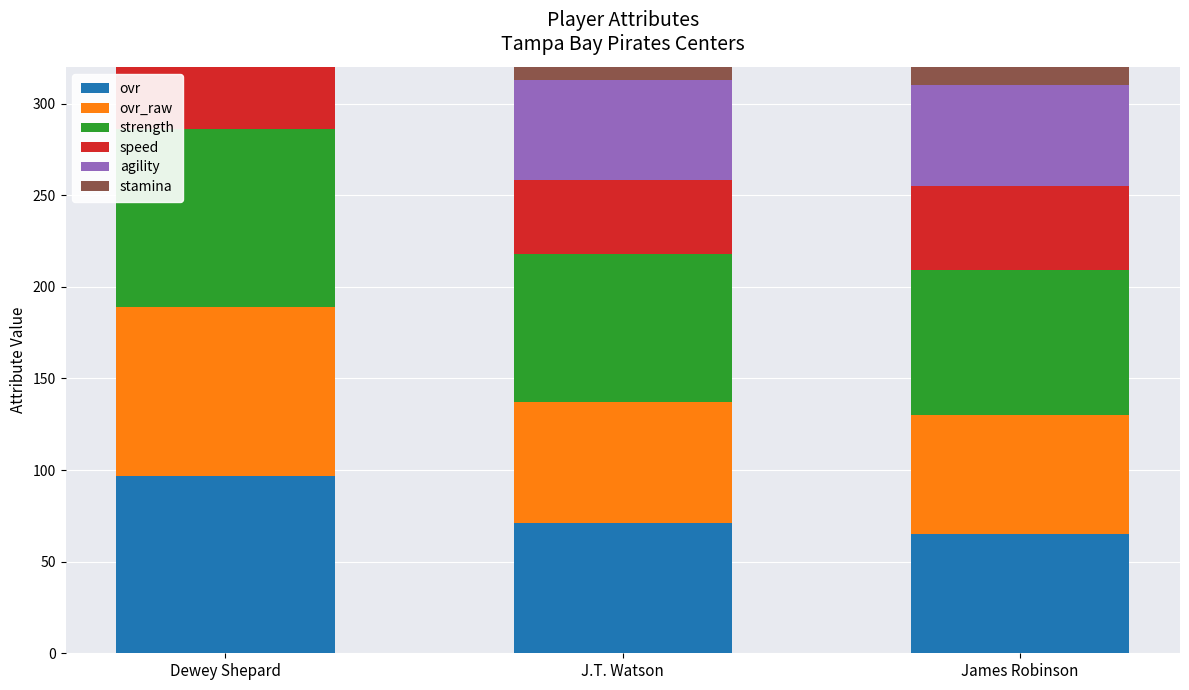

What is the difference between the agility values at J.T. Watson and Dewey Shepard?

36